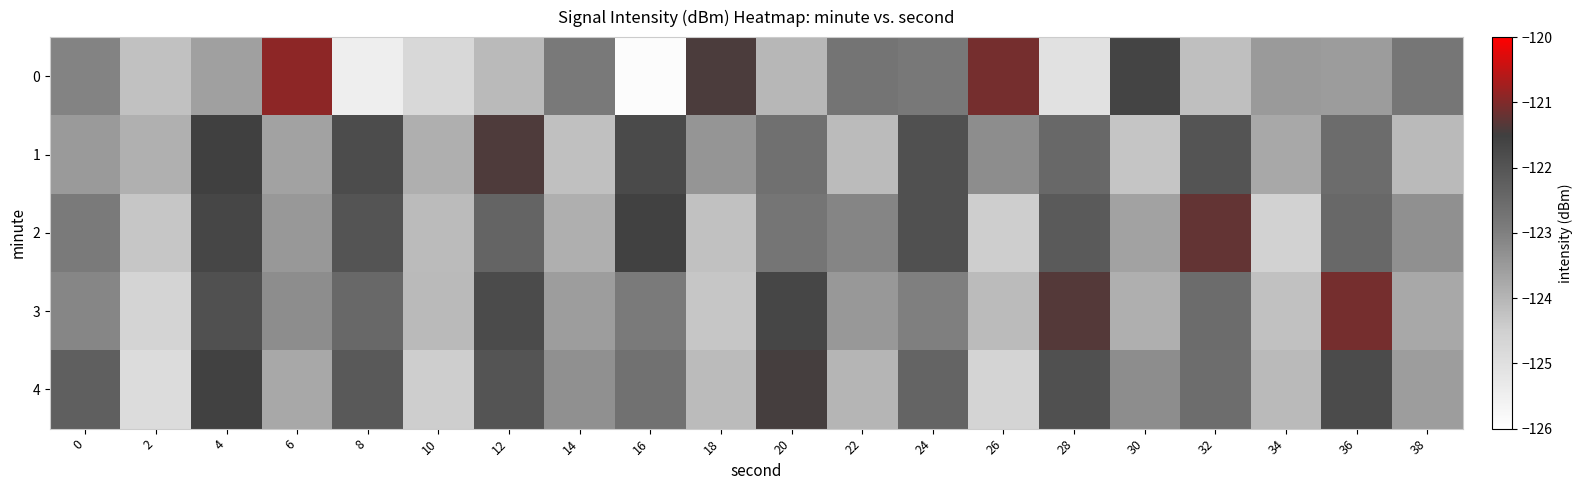

At which category is the sum across all series the highest?

4